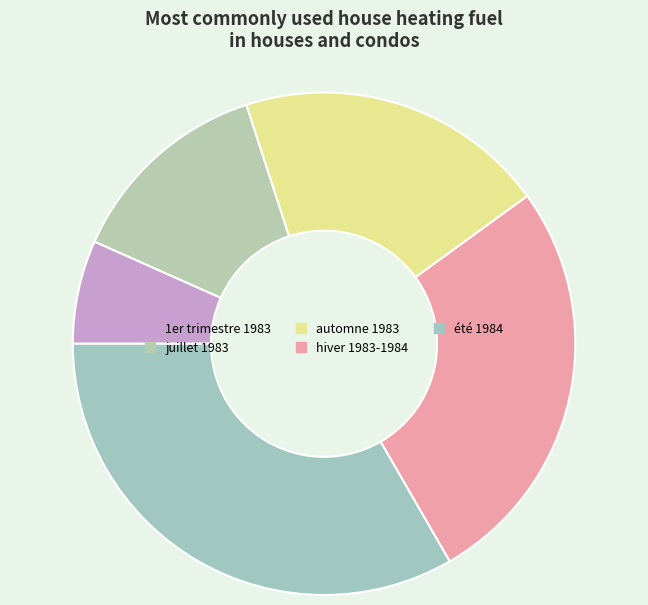

What is the largest slice in the pie chart?

été 1984